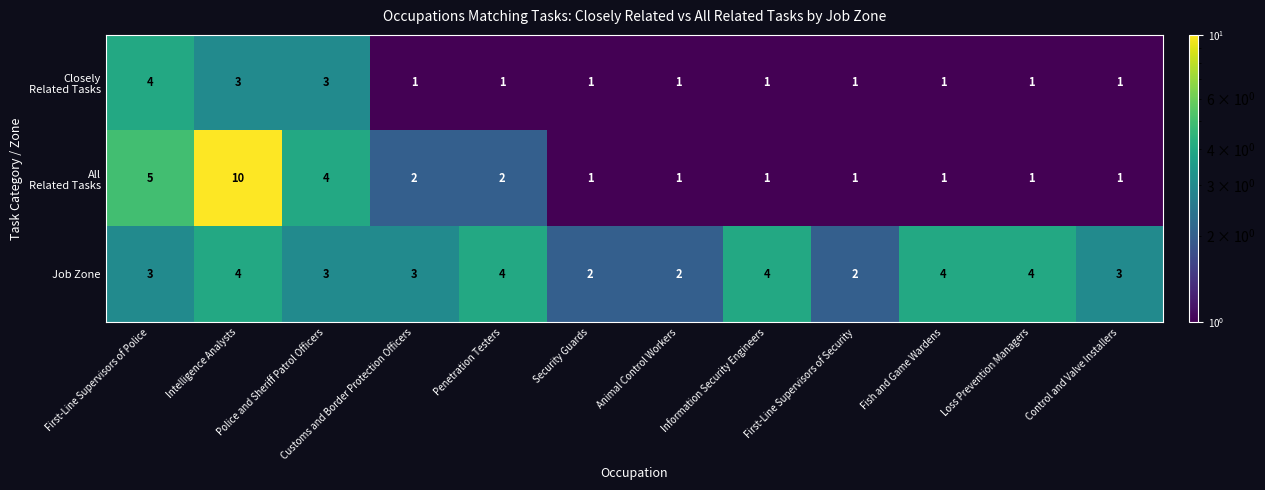

What is the highest value of the Job Zone series?

4